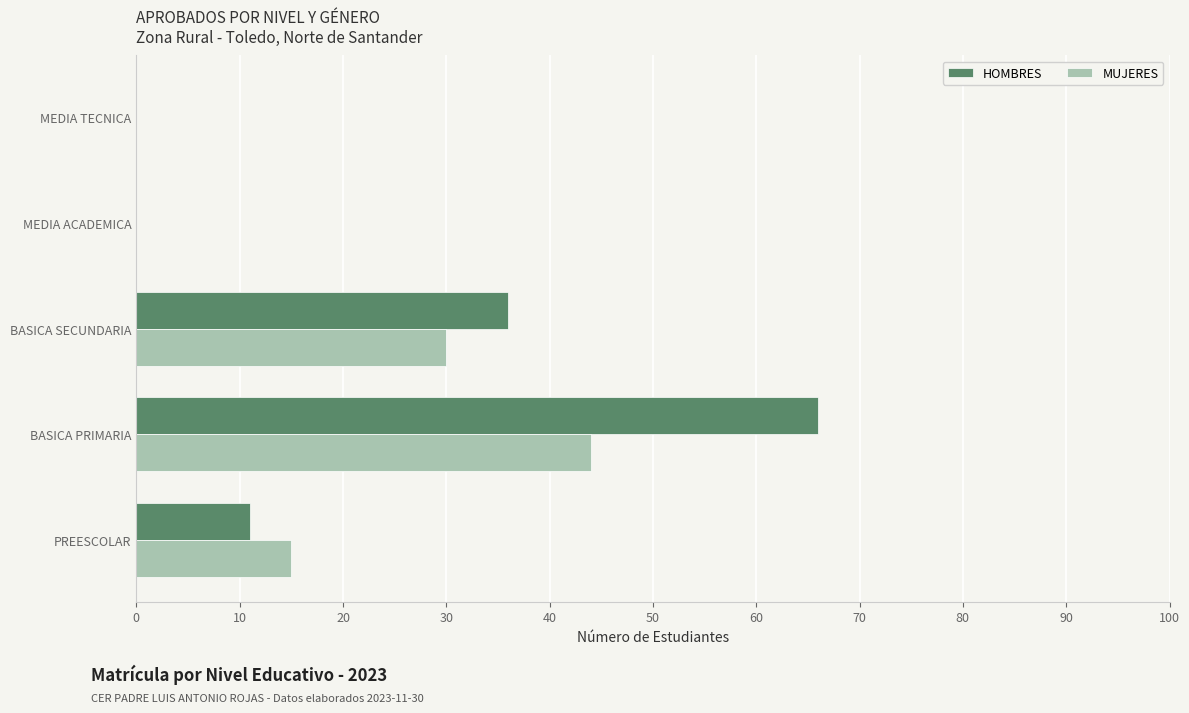

What is the sum of the MUJERES values at MEDIA ACADEMICA and PREESCOLAR?

15